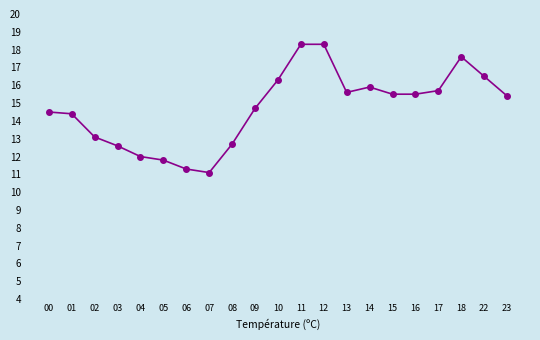

Reading left to right, list all the values displayed in this chart.

00=14.5	01=14.4	02=13.1	03=12.6	04=12.0	05=11.8	06=11.3	07=11.1	08=12.7	09=14.7	10=16.3	11=18.3	12=18.3	13=15.6	14=15.9	15=15.5	16=15.5	17=15.7	18=17.6	22=16.5	23=15.4